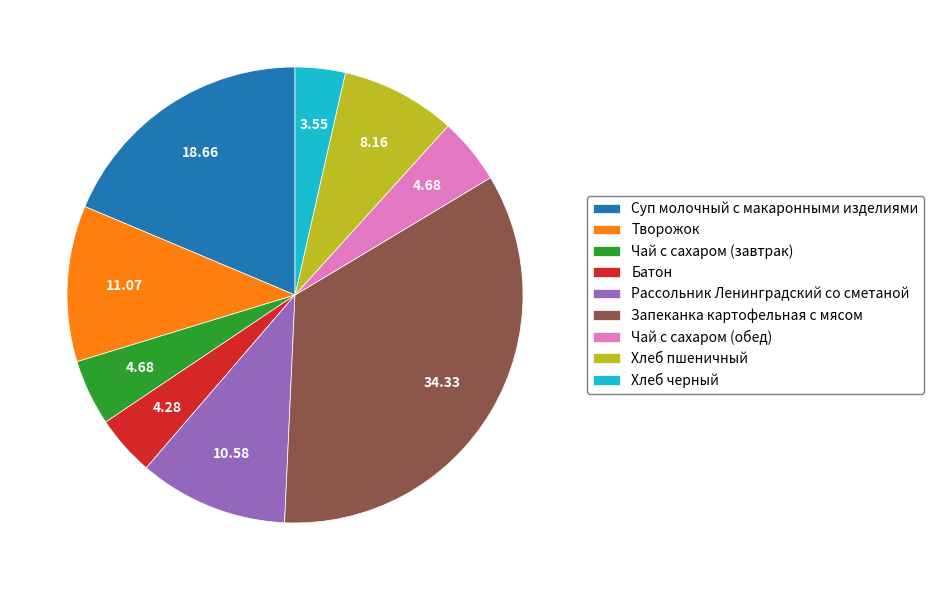

Which slice is the smallest?

Хлеб черный